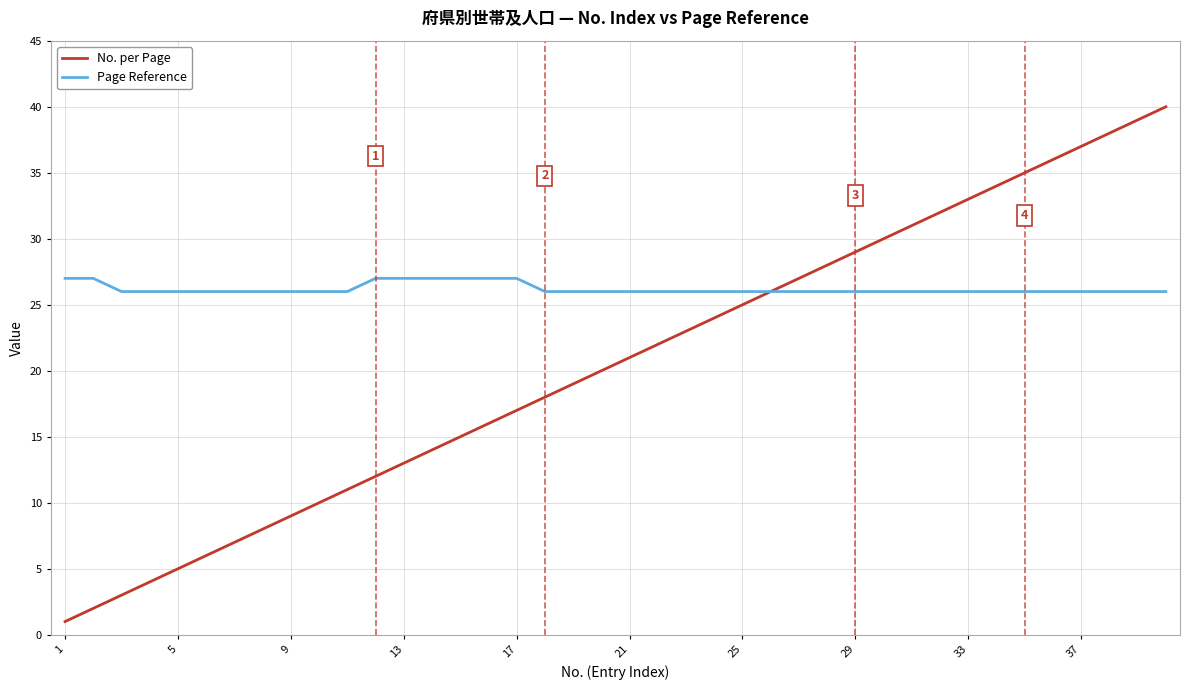

Reading left to right, extract all data points from this chart.

No. per Page: 1	2	3	4	5	6	7	8	9	10	11	12	13	14	15	16	17	18	19	20	21	22	23	24	25	26	27	28	29	30	31	32	33	34	35	36	37	38	39	40
Page Reference: 27	27	26	26	26	26	26	26	26	26	26	27	27	27	27	27	27	26	26	26	26	26	26	26	26	26	26	26	26	26	26	26	26	26	26	26	26	26	26	26